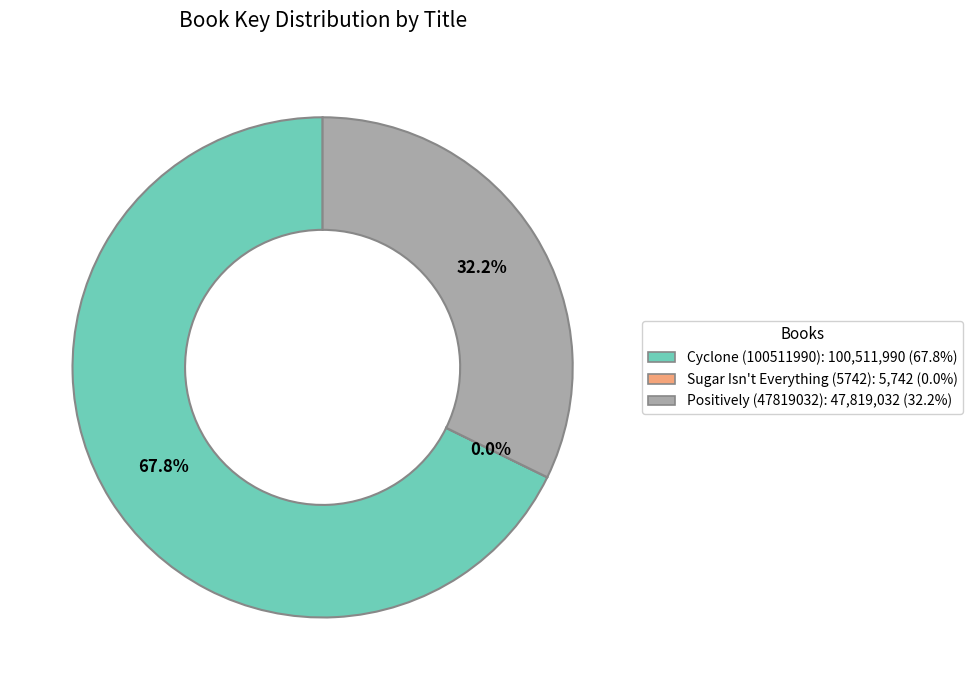

Between Cyclone (100511990) and Positively (47819032), which is larger?

Cyclone (100511990)